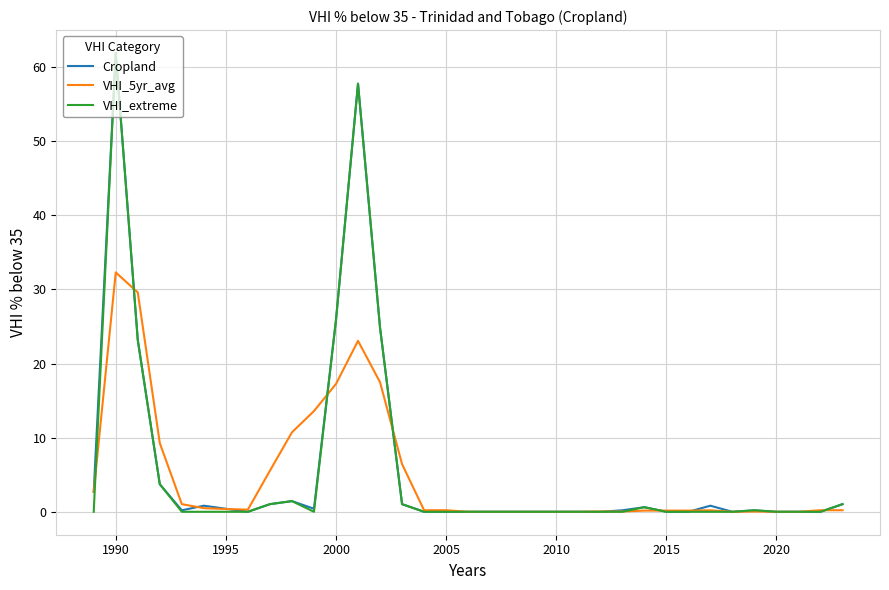

What is the greatest value displayed?

61.9